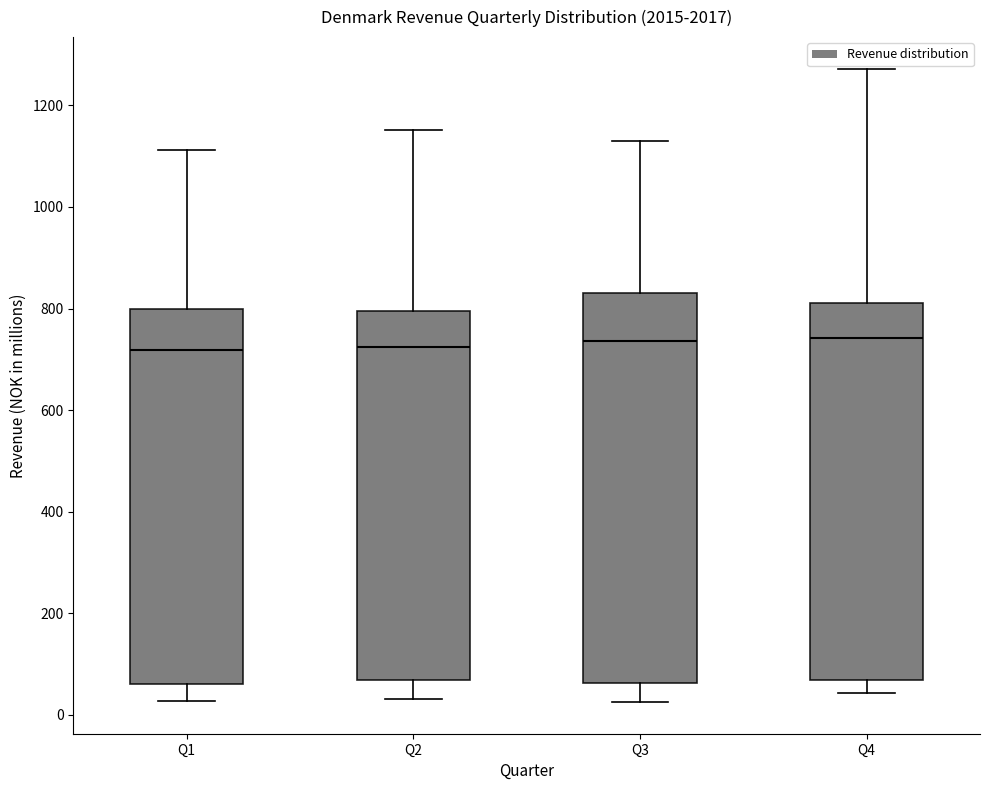

Reading left to right, transcribe this box plot: for each box, give where its median line is, the range the box spans, and where its two whiskers end, as read against the y-axis. The values are not printed on the chart, so give them approximately, as read against the axis.

Q1: median 720, box 60 to 800, whiskers 20 to 1120
Q2: median 720, box 60 to 800, whiskers 40 to 1160
Q3: median 740, box 60 to 820, whiskers 20 to 1120
Q4: median 740, box 60 to 820, whiskers 40 to 1280